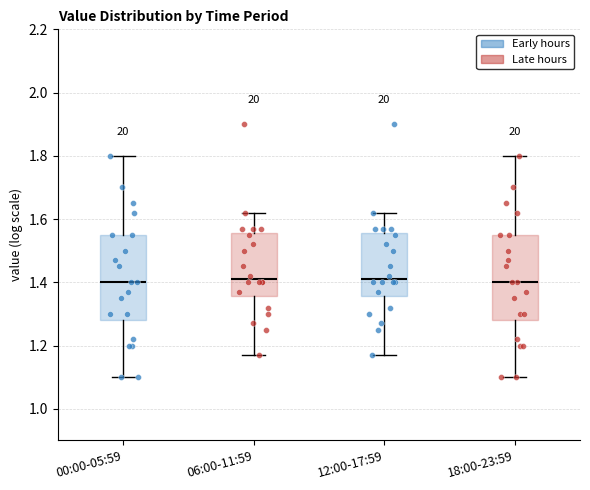

Where is the upper edge of the box for 18:00-23:59 on the y-axis? The values are not printed on the chart, so give them approximately, as read against the axis.

1.56